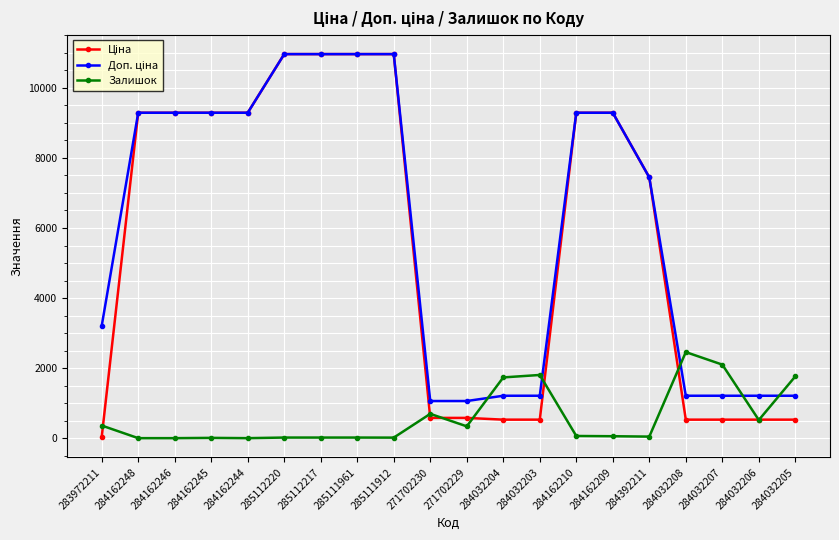

What is the maximum value for Залишок?

2457.0